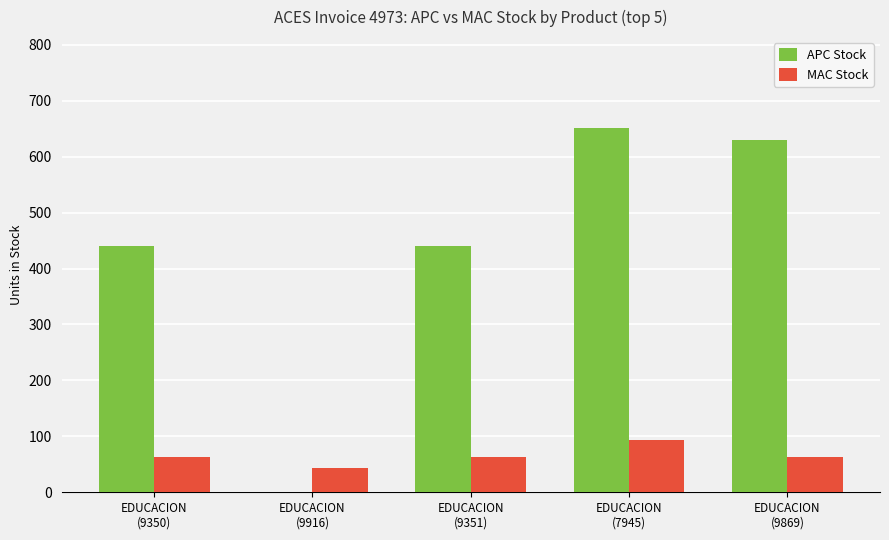

What is the sum of all APC Stock values?

2163